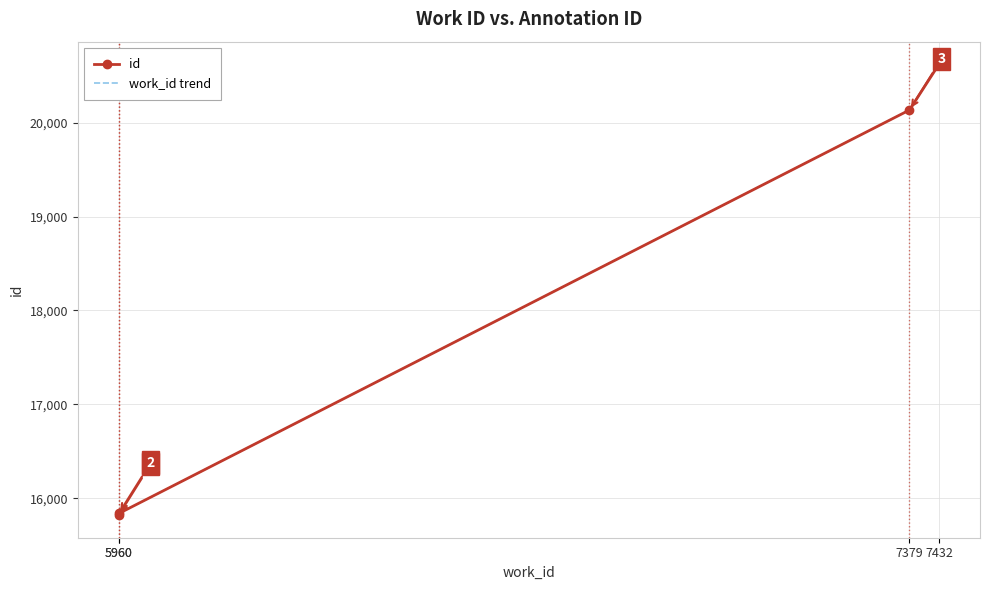

True or false: work_id trend and id intersect in this chart.

False